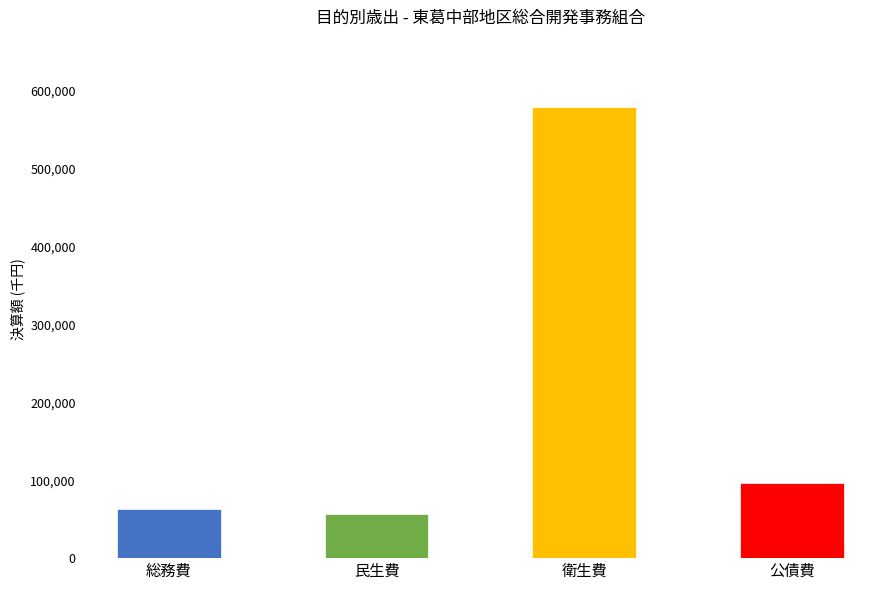

Reading left to right, transcribe all the data shown in this chart.

総務費=63303	民生費=56652	衛生費=579163	公債費=96508